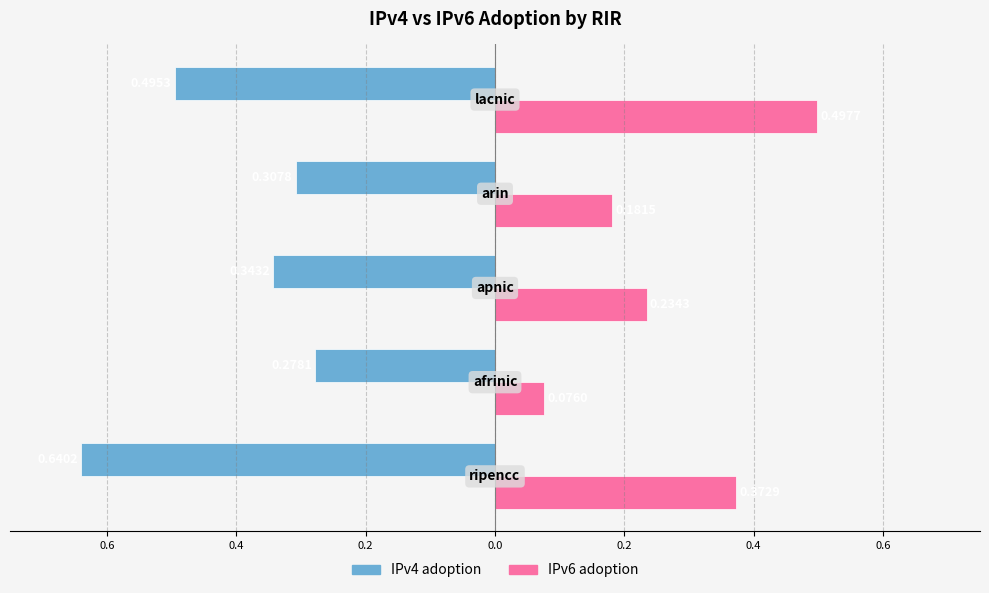

What are all the series names shown in the legend?

IPv4 adoption, IPv6 adoption